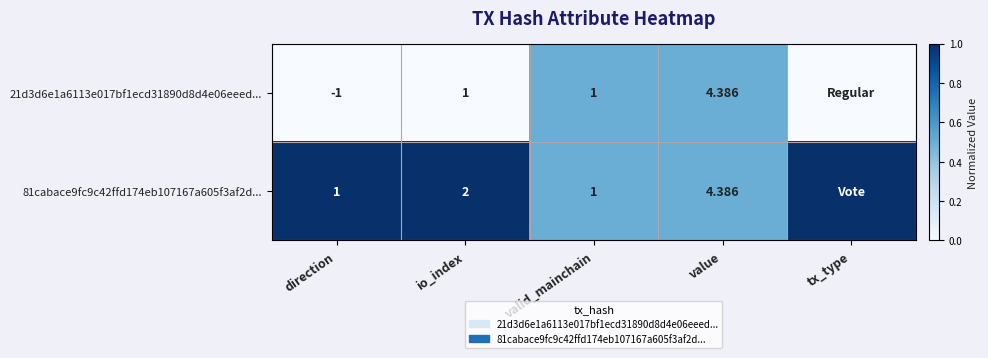

What is the total value across all series at valid_mainchain?

2.0